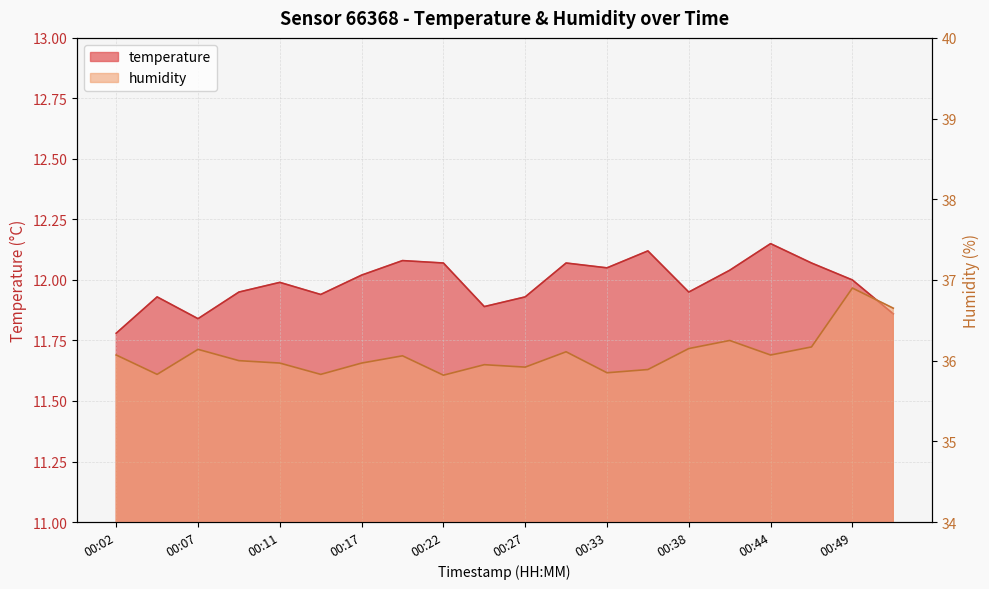

Reading left to right, what are all the values shown in this chart?

temperature: 11.8	11.9	11.8	11.9	12.0	11.9	12.0	12.1	12.1	11.9	11.9	12.1	12.1	12.1	11.9	12.0	12.2	12.1	12.0	11.9
humidity: 36.1	35.8	36.1	36.0	36.0	35.8	36.0	36.1	35.8	36.0	35.9	36.1	35.9	35.9	36.1	36.2	36.1	36.2	36.9	36.6